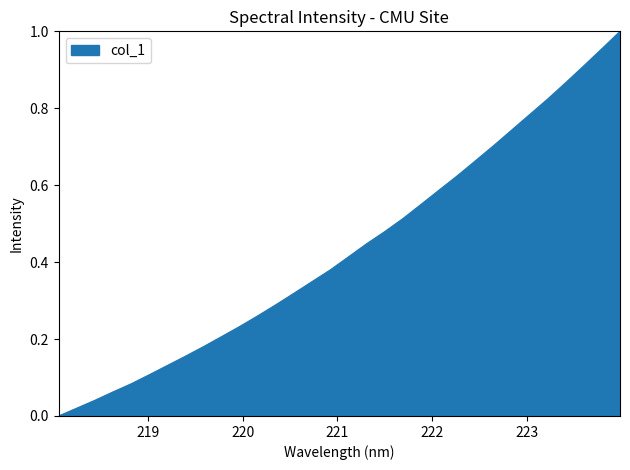

How many lines are shown in the chart?

1